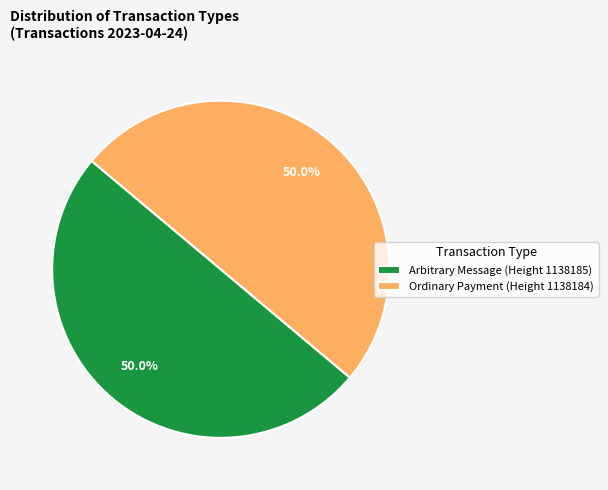

What is the ratio of the value at Arbitrary Message (Height 1138185) to the value at Ordinary Payment (Height 1138184)?

1.0